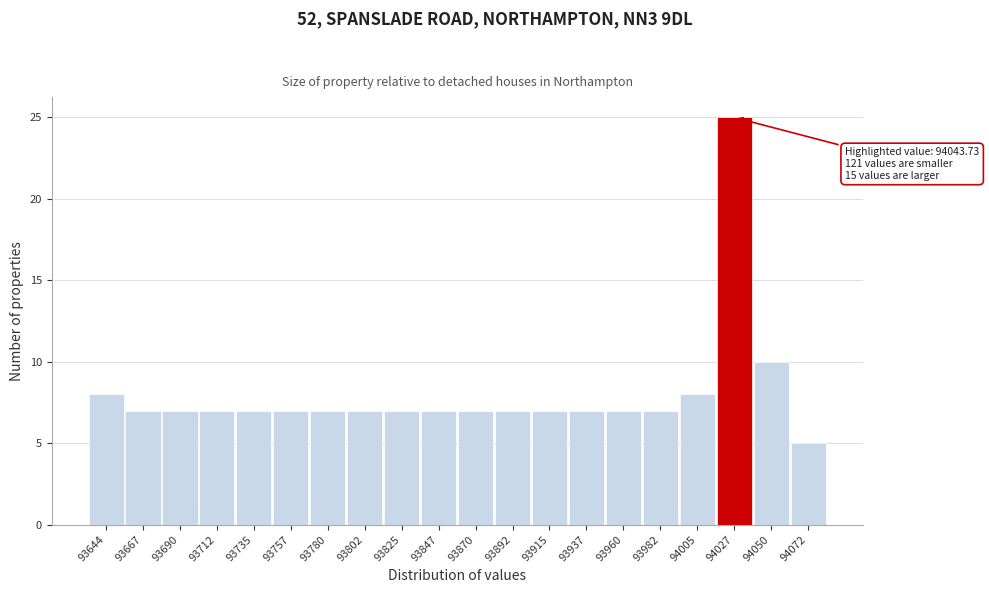

Reading left to right, list all the values displayed in this chart.

8	7	7	7	7	7	7	7	7	7	7	7	7	7	7	7	8	25	10	5